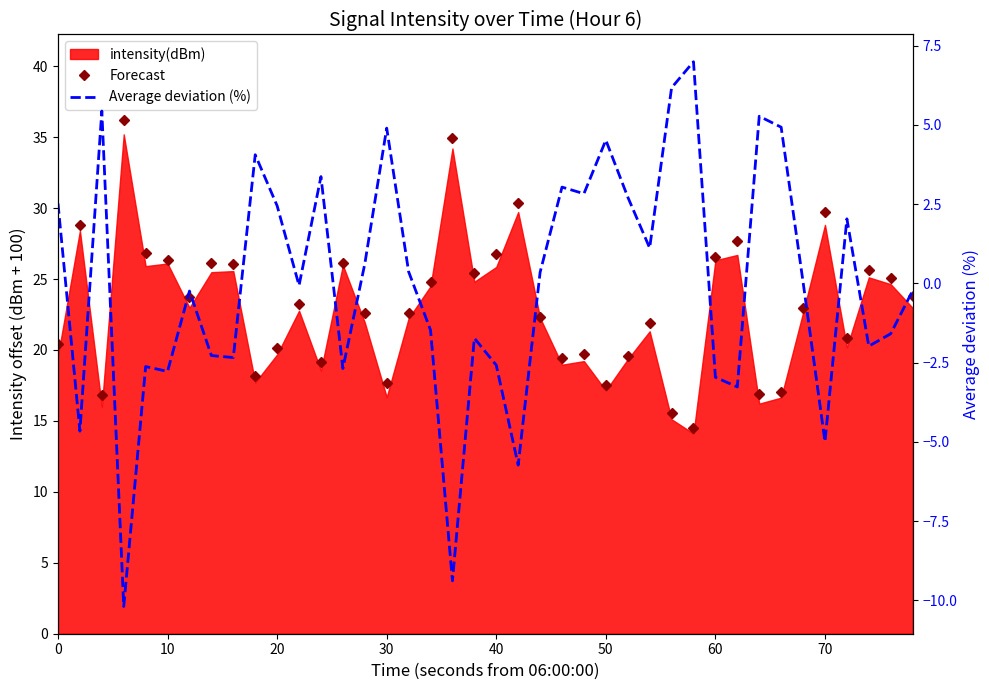

How many values in the Average deviation (%) series exceed 0?

20